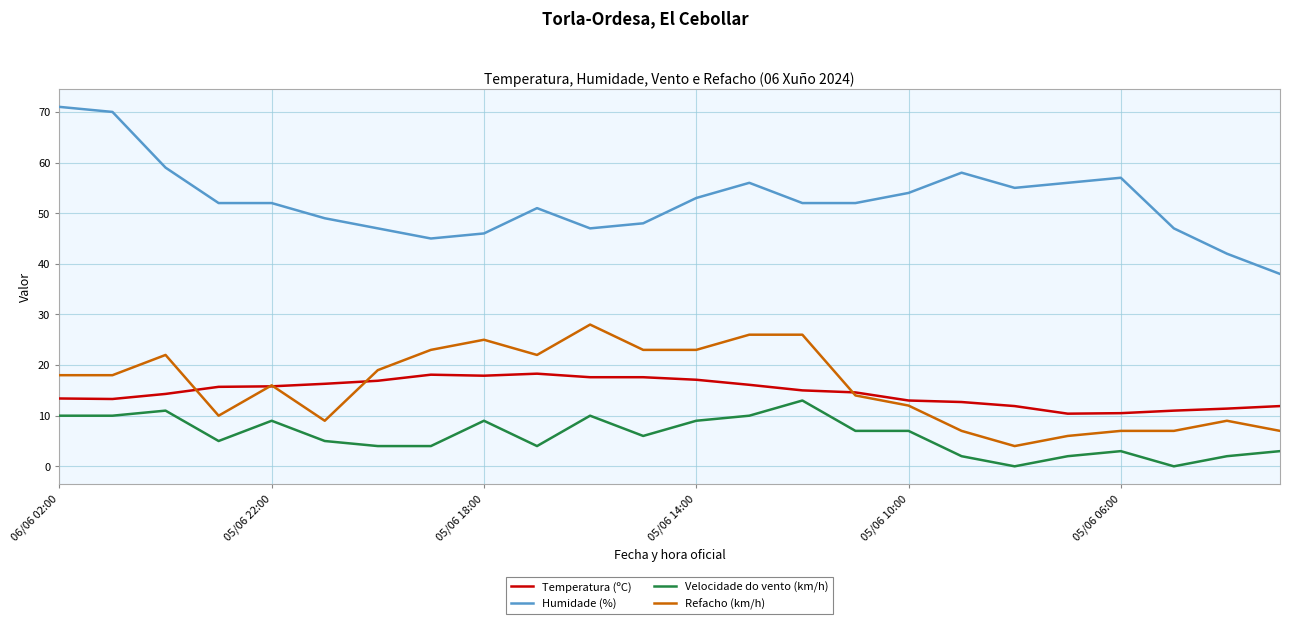

Which series has the widest spread of values?

Humidade (%)